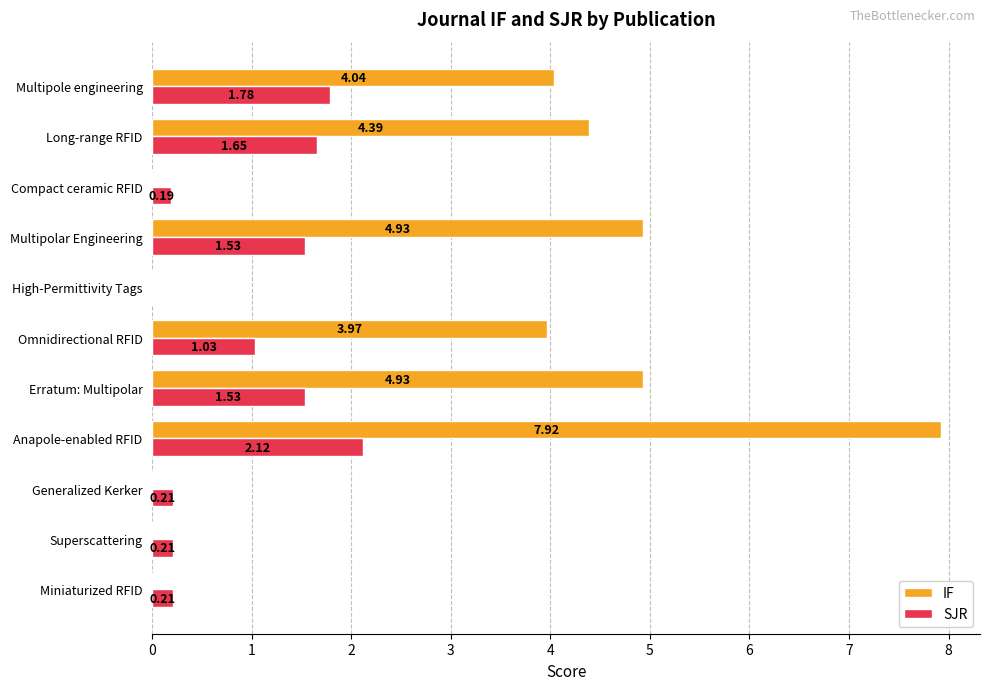

Between Generalized Kerker and Anapole-enabled RFID, which series saw the biggest shift?

IF